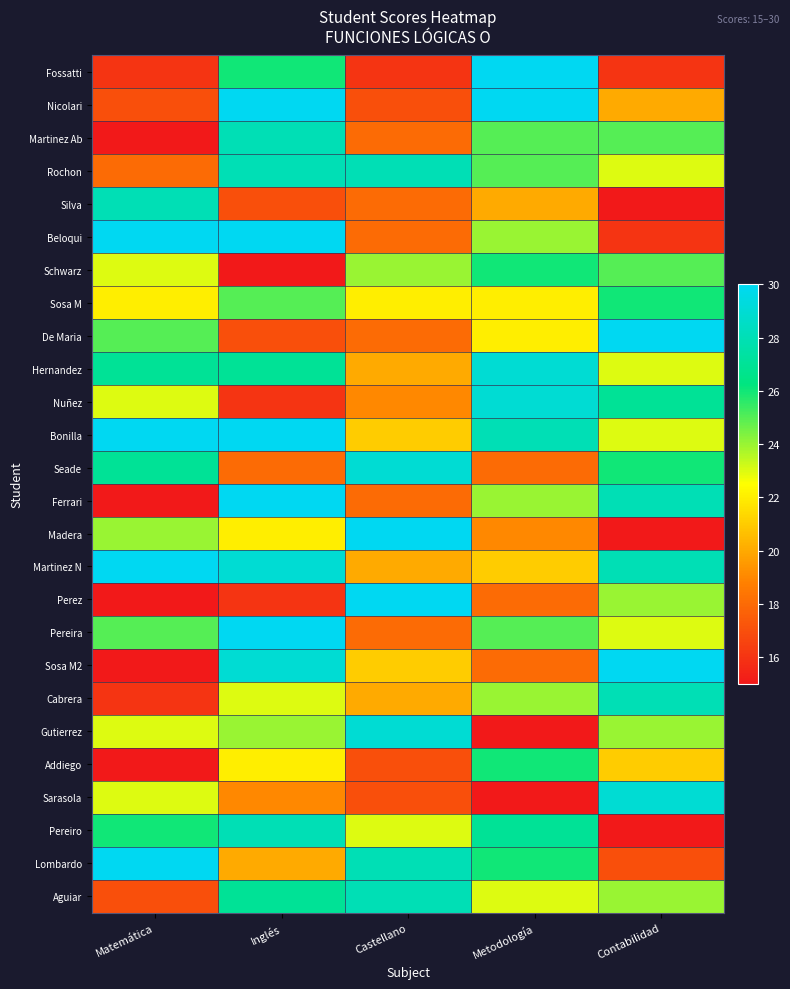

What is the difference between the highest and lowest values at Contabilidad?

15